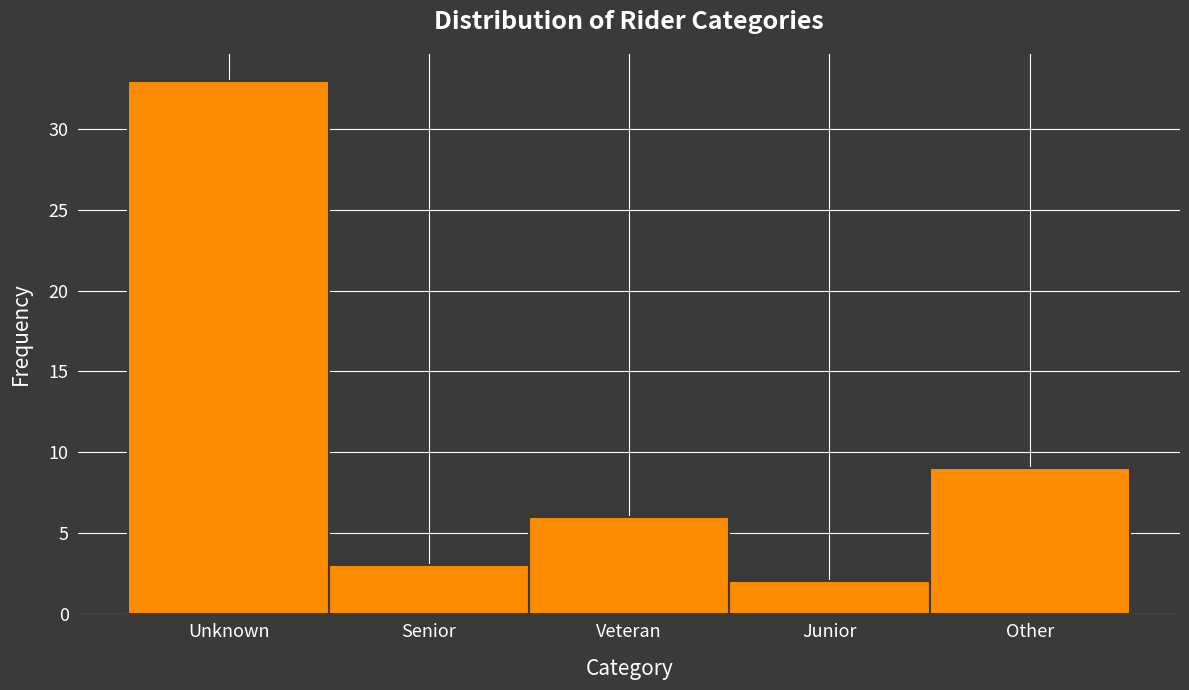

Reading left to right, what are all the values shown in this chart?

33	3	6	2	9